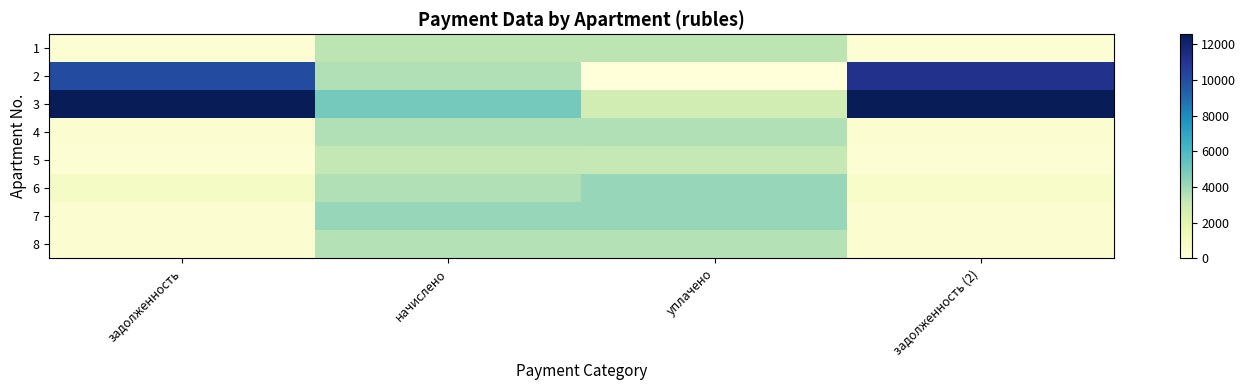

At which category is the sum across all series the highest?

начислено